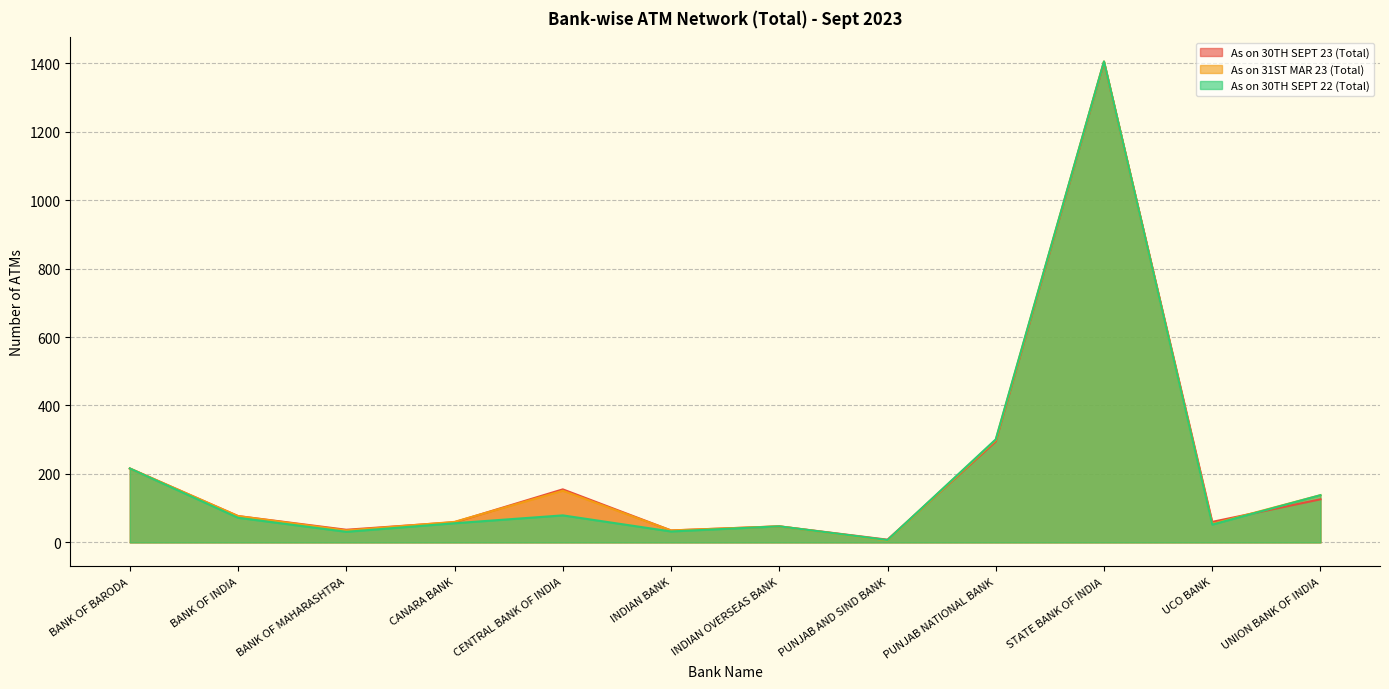

How many intersections are there between As on 30TH SEPT 23 (Total) and As on 31ST MAR 23 (Total)?

5